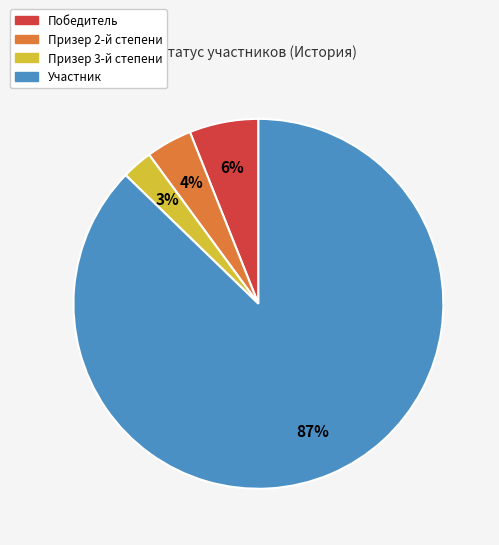

Is Участник the majority of the pie?

Yes